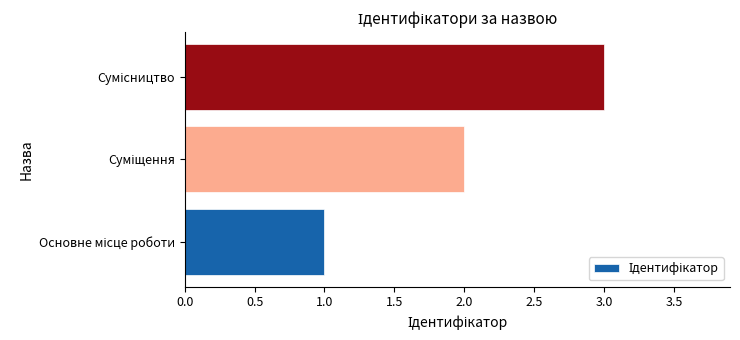

What is the smallest value displayed?

1